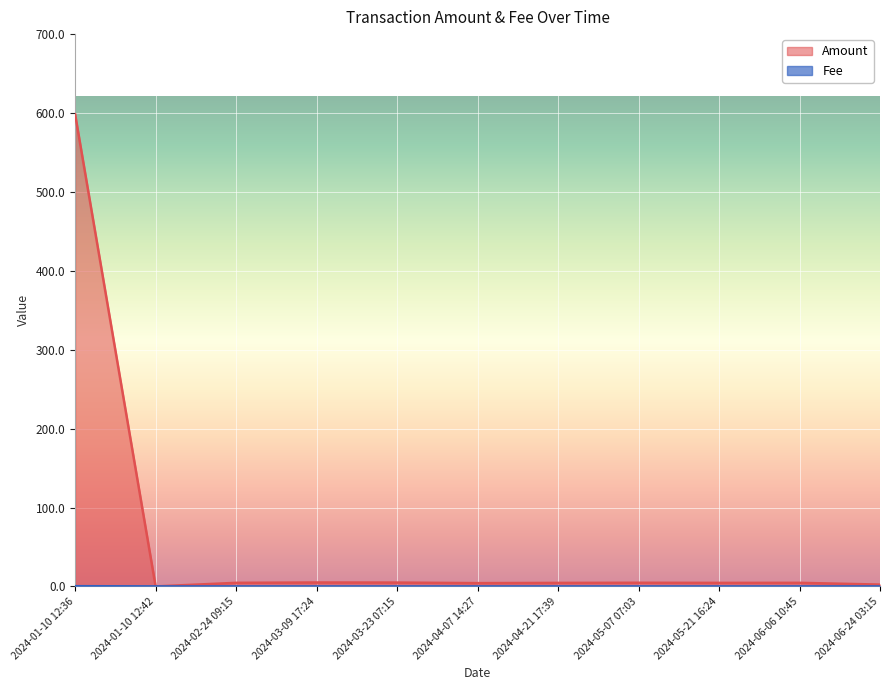

What is the value of the Amount point at the 3rd from the left?

4.5